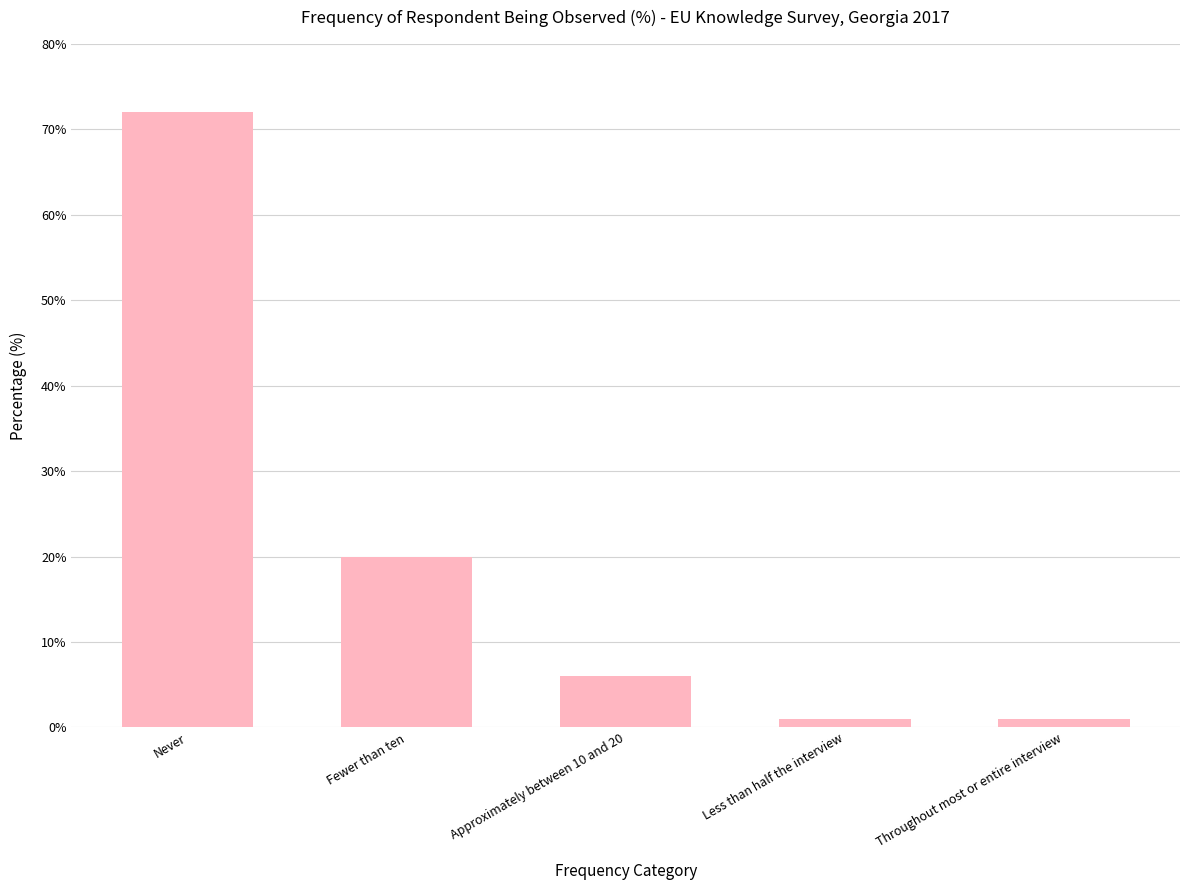

Between Less than half the interview and Approximately between 10 and 20, which is larger?

Approximately between 10 and 20